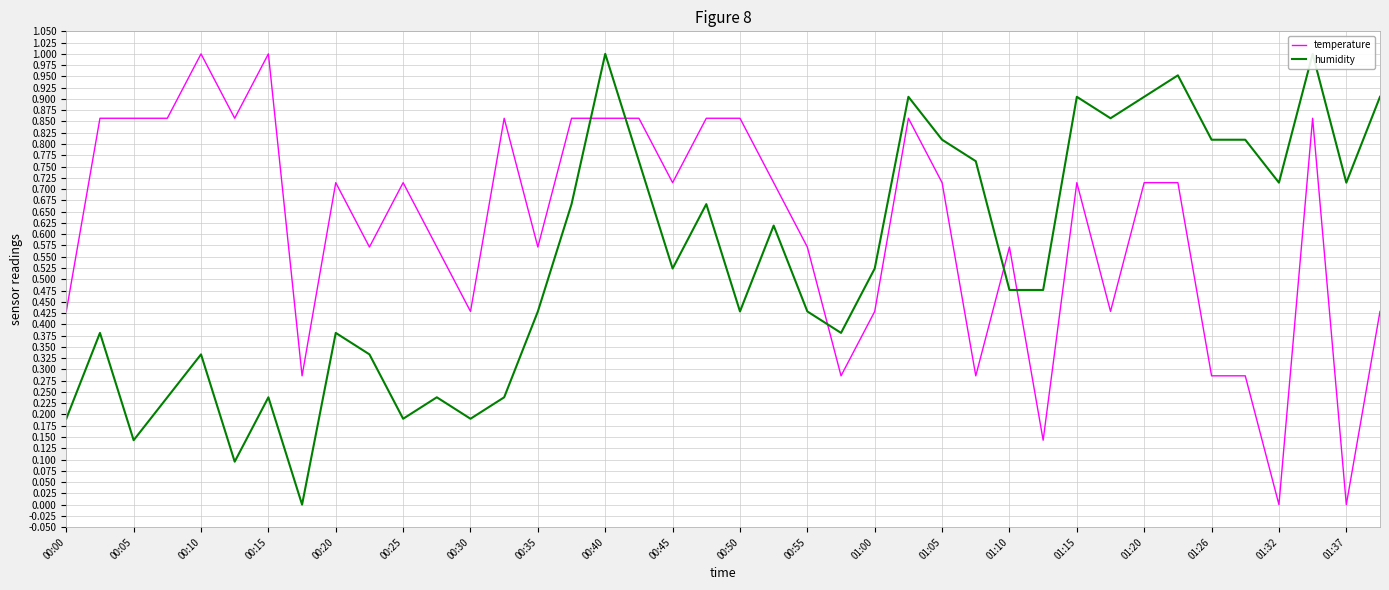

What is the highest value of the temperature series?

1.0